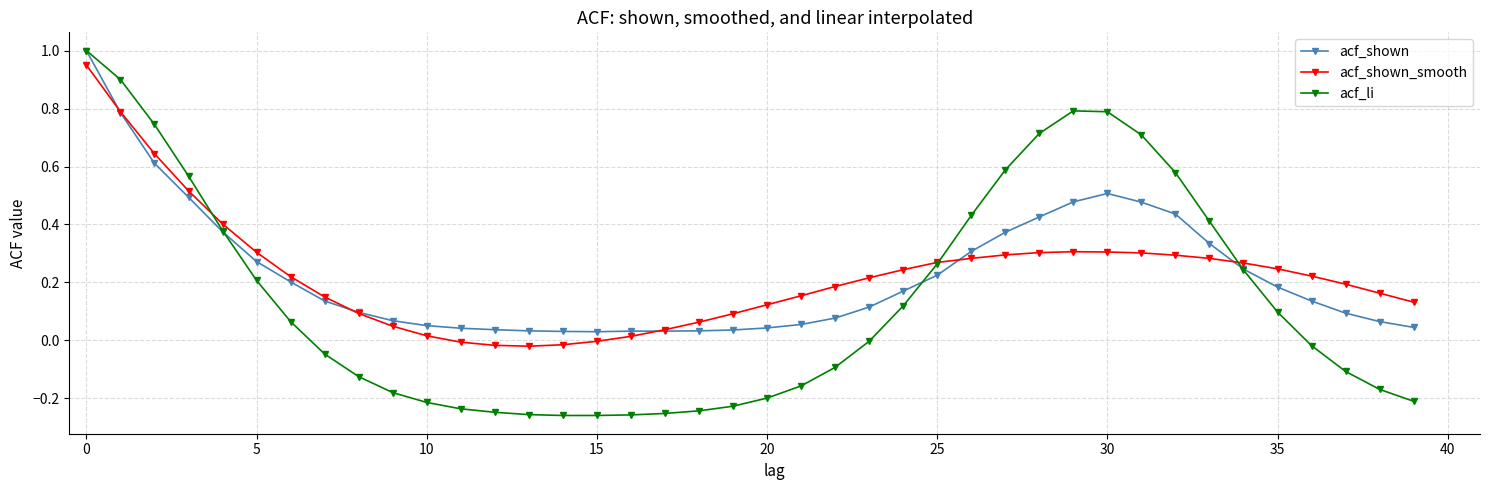

What is the highest value of the acf_li series?

1.0